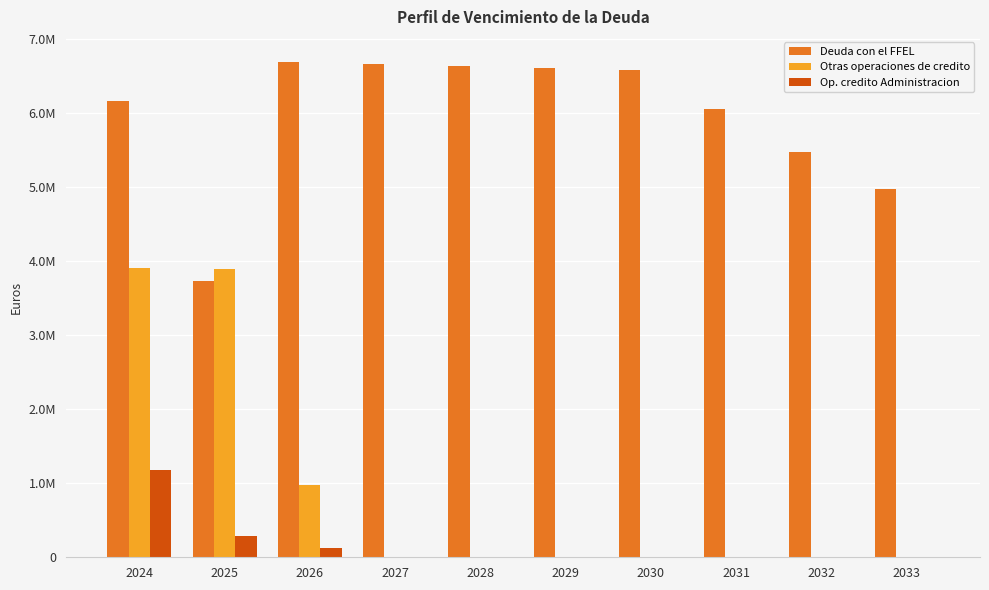

Are the bars grouped side by side (vs. stacked)?

Yes